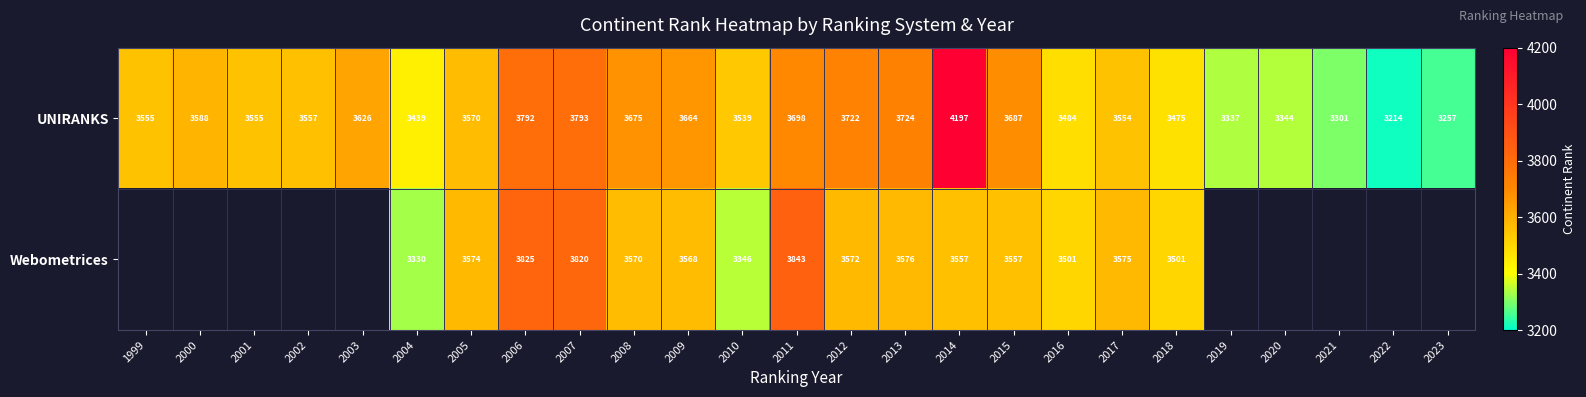

What is the smallest value displayed?

3214.0